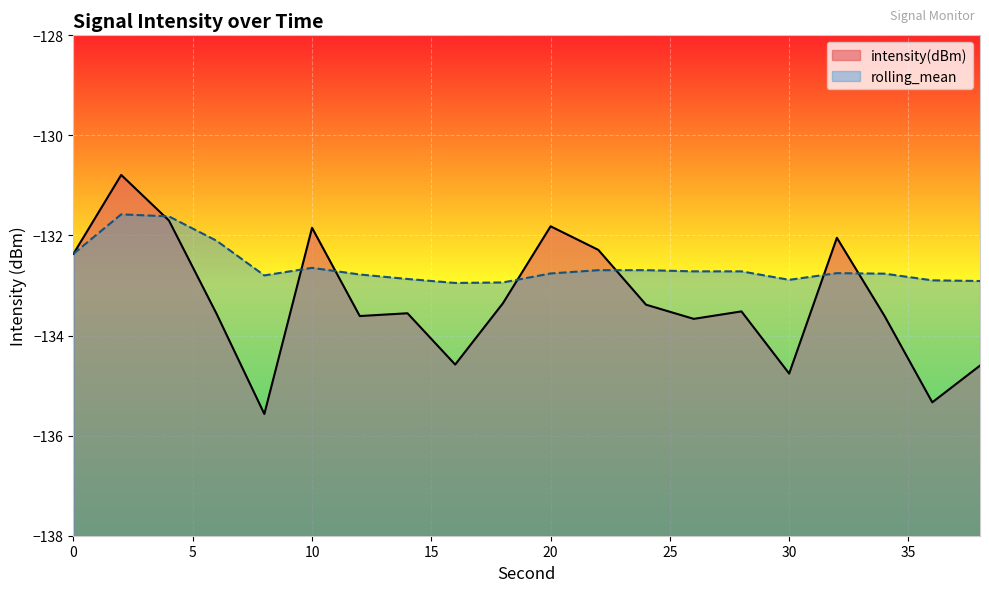

Is the value of intensity(dBm) at 20 greater than the value of rolling_mean at 28?

Yes